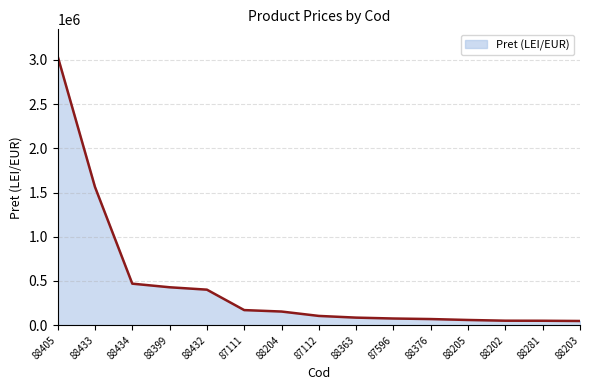

What is the change in value from 88405 to 87111?

-2869950